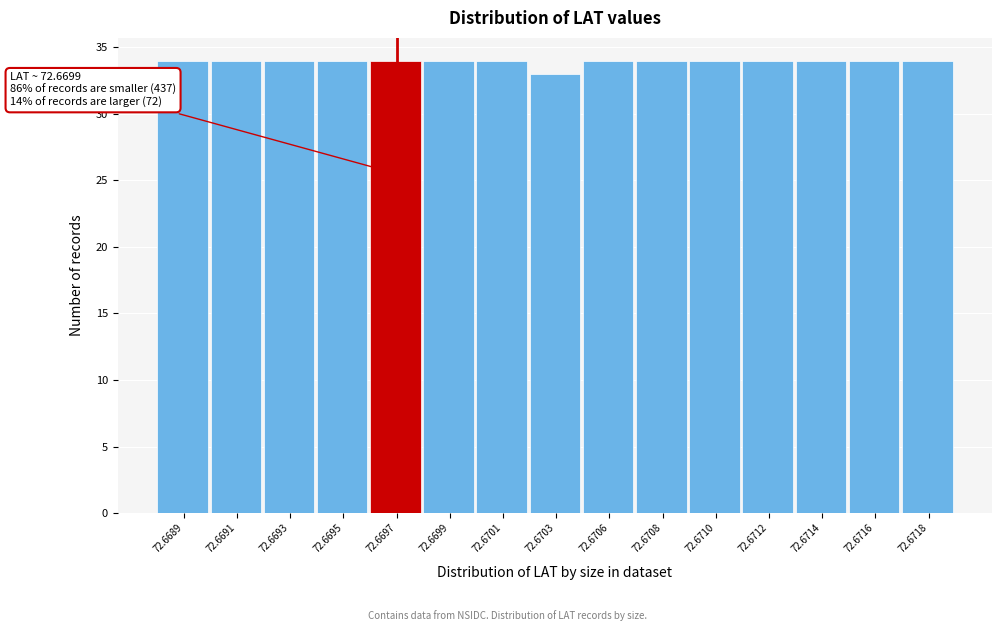

Reading left to right, transcribe all the data shown in this chart.

72.6689=34	72.6691=34	72.6693=34	72.6695=34	72.6697=34	72.6699=34	72.6701=34	72.6703=33	72.6706=34	72.6708=34	72.6710=34	72.6712=34	72.6714=34	72.6716=34	72.6718=34